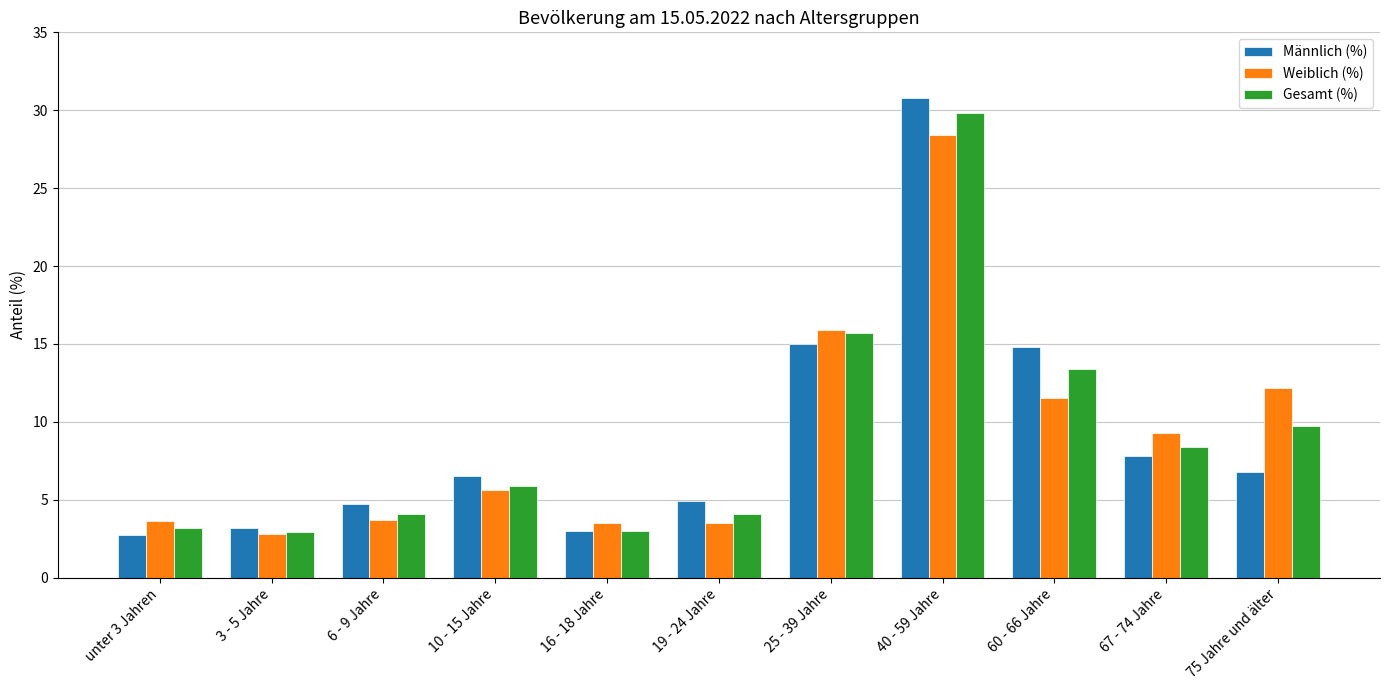

What is the difference between the second highest and minimum values in the Weiblich (%) series?

13.1